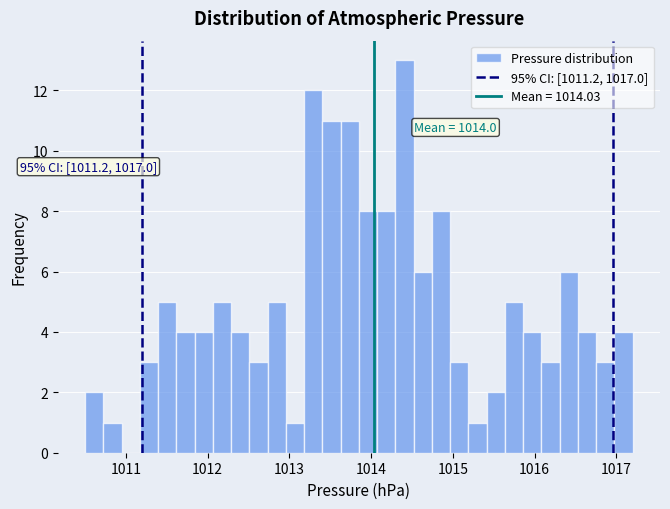

Around what value on the x-axis is the tallest bar? Give the approximate position of its centre, as read against the axis.

1014.4